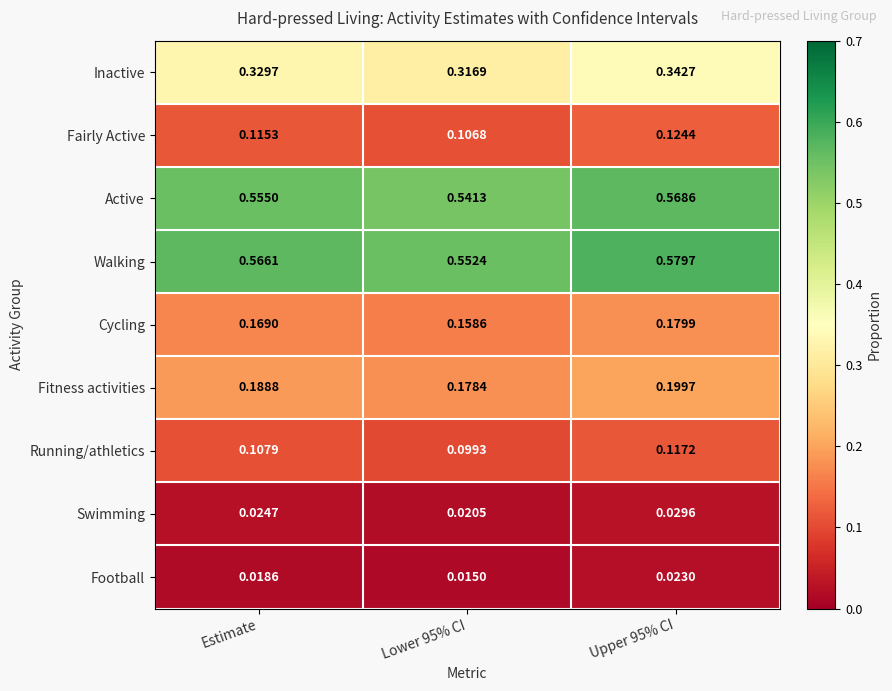

Is the value of Inactive at Lower 95% CI greater than the value of Fairly Active at Estimate?

Yes